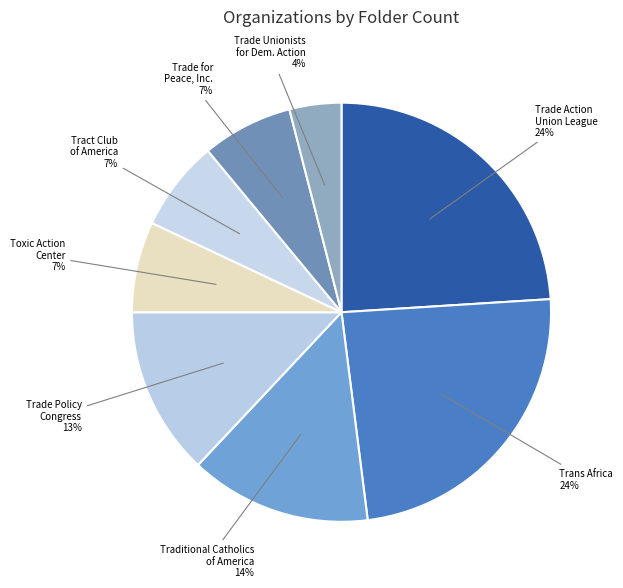

Is there any slice that represents more than half of the pie?

No